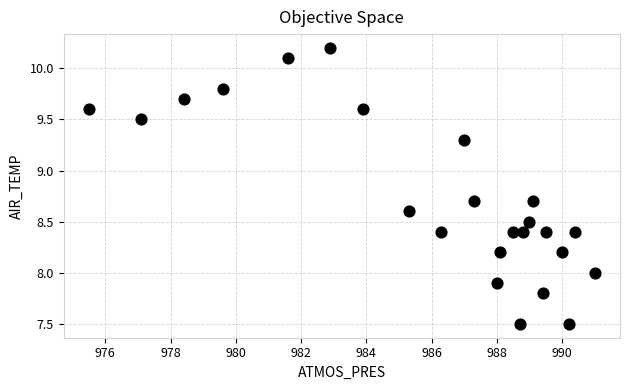

What is the range of Y values (max minus min)?

2.7